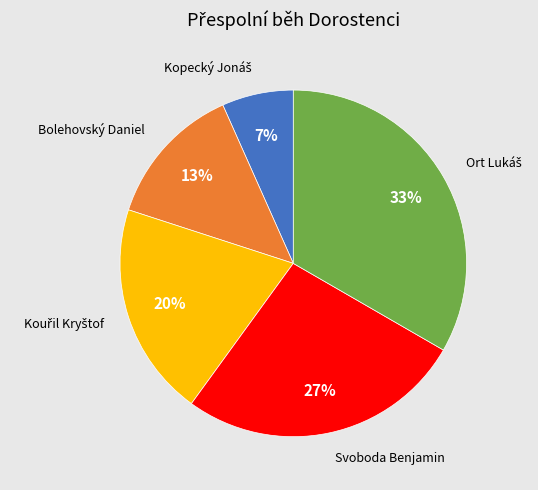

To the nearest percent, what is the average slice percentage?

20%